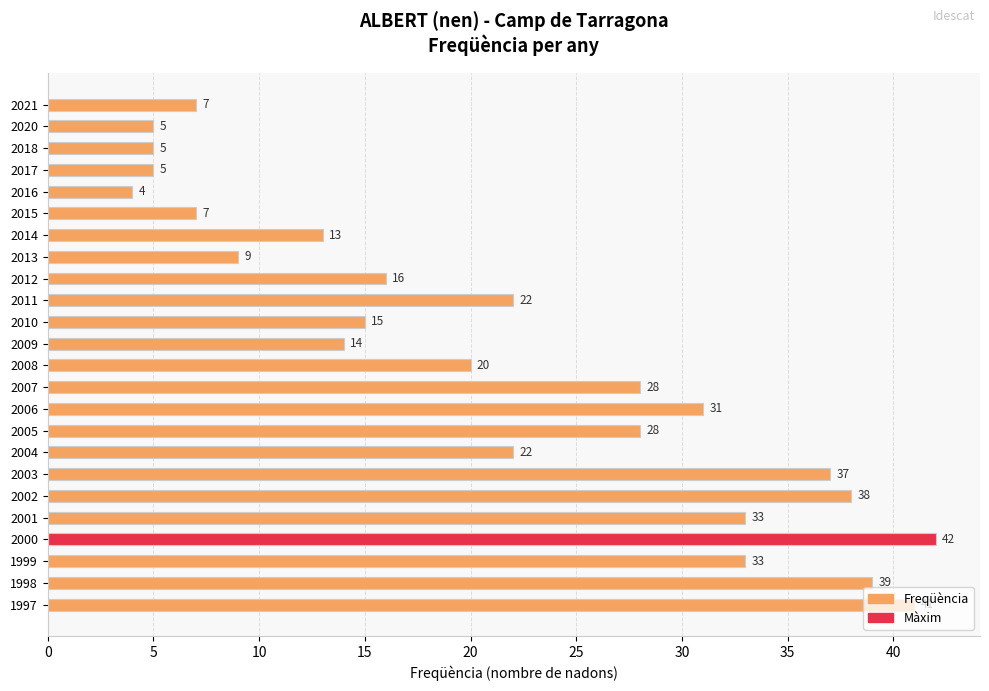

The value at 2001 is 33. True or false?

True